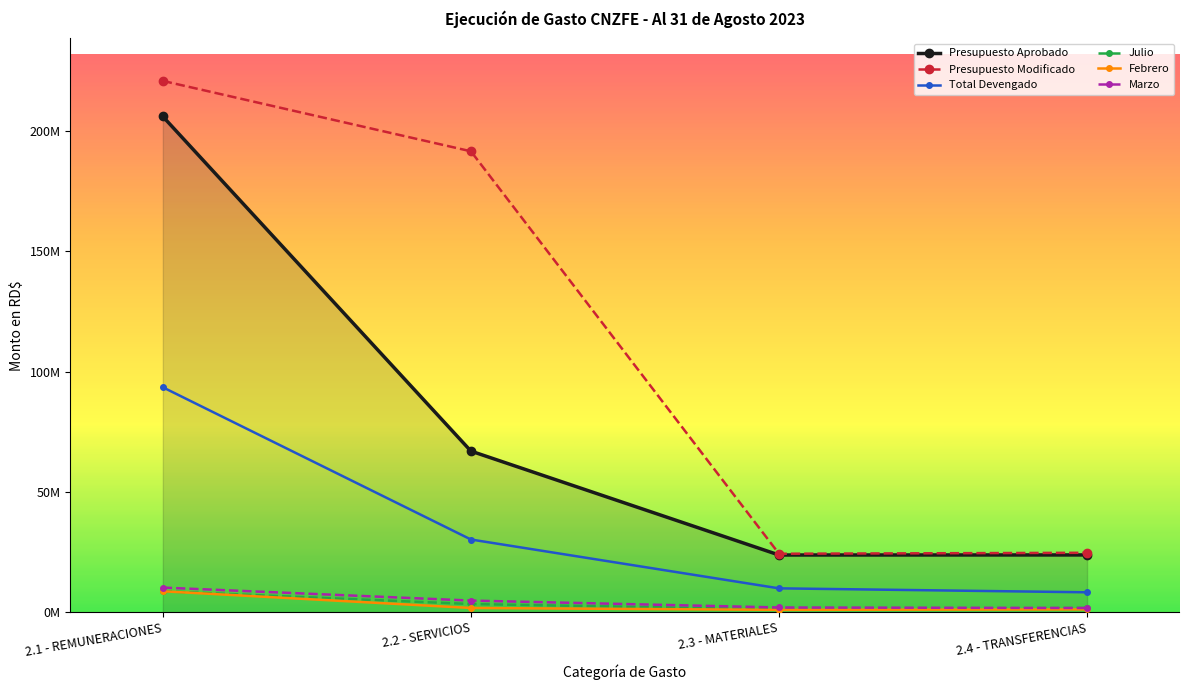

Reading left to right, extract all data points from this chart.

Presupuesto Aprobado: 2.1 - REMUNERACIONES=206124851.0	2.2 - SERVICIOS=66982030.0	2.3 - MATERIALES=23776001.0	2.4 - TRANSFERENCIAS=23800000.0
Presupuesto Modificado: 2.1 - REMUNERACIONES=220924851.0	2.2 - SERVICIOS=191649054.0	2.3 - MATERIALES=24301001.0	2.4 - TRANSFERENCIAS=24700000.0
Total Devengado: 2.1 - REMUNERACIONES=93516839.7	2.2 - SERVICIOS=30220352.4	2.3 - MATERIALES=9907774.1	2.4 - TRANSFERENCIAS=8265262.3
Julio: 2.1 - REMUNERACIONES=8700376.7	2.2 - SERVICIOS=3392037.2	2.3 - MATERIALES=1144713.8	2.4 - TRANSFERENCIAS=1741512.0
Febrero: 2.1 - REMUNERACIONES=8689683.1	2.2 - SERVICIOS=1752392.2	2.3 - MATERIALES=967320.9	2.4 - TRANSFERENCIAS=1141637.5
Marzo: 2.1 - REMUNERACIONES=10228551.3	2.2 - SERVICIOS=4825211.2	2.3 - MATERIALES=1952724.2	2.4 - TRANSFERENCIAS=1741249.8